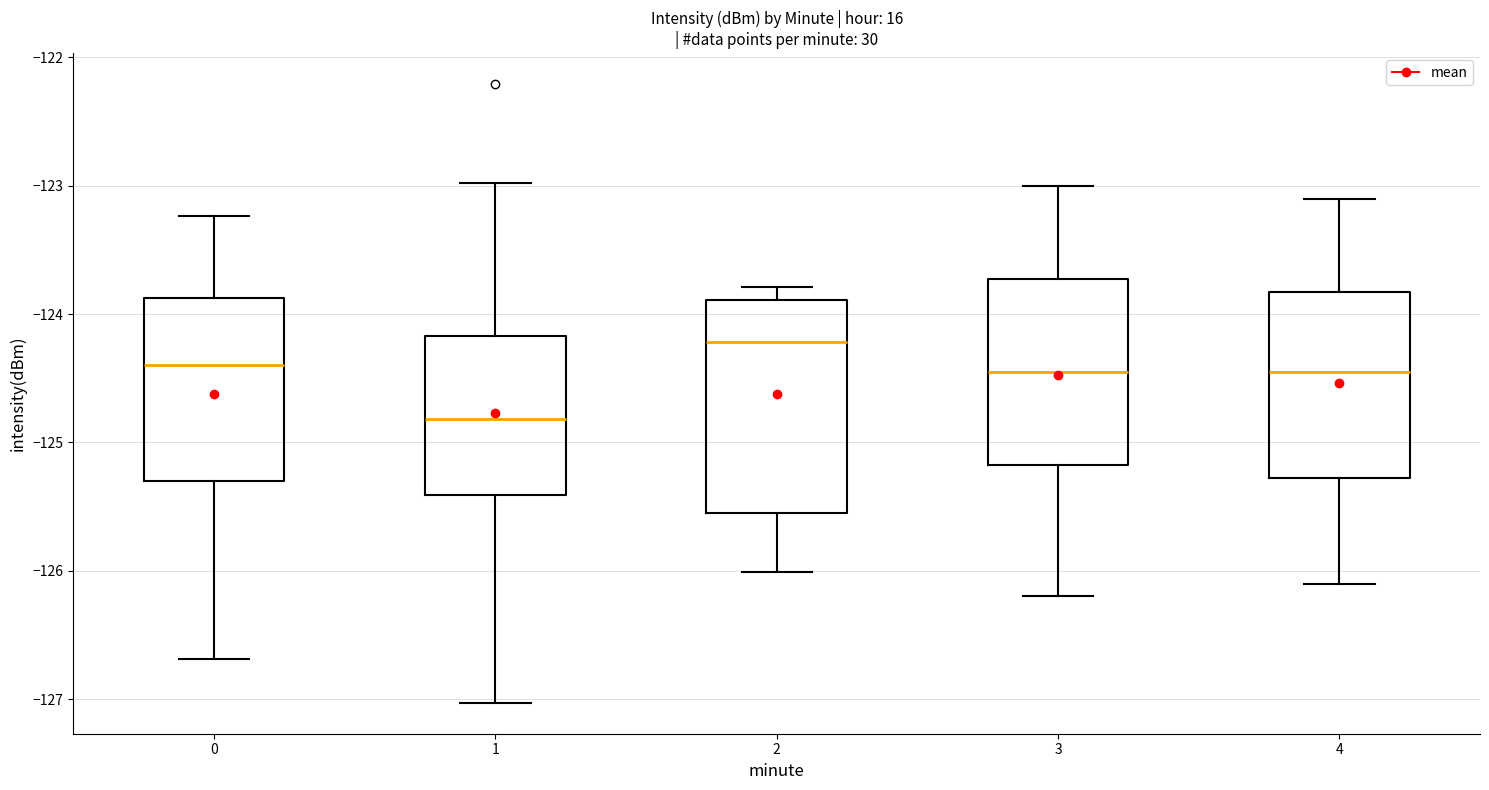

Reading left to right, transcribe this box plot: for each box, give where its median line is, the range the box spans, and where its two whiskers end, as read against the y-axis. The values are not printed on the chart, so give them approximately, as read against the axis.

0: median -124.4, box -125.3 to -123.9, whiskers -126.7 to -123.2
1: median -124.8, box -125.4 to -124.2, whiskers -127.0 to -123.0
2: median -124.2, box -125.6 to -123.9, whiskers -126.0 to -123.8
3: median -124.4, box -125.2 to -123.7, whiskers -126.2 to -123.0
4: median -124.4, box -125.3 to -123.8, whiskers -126.1 to -123.1